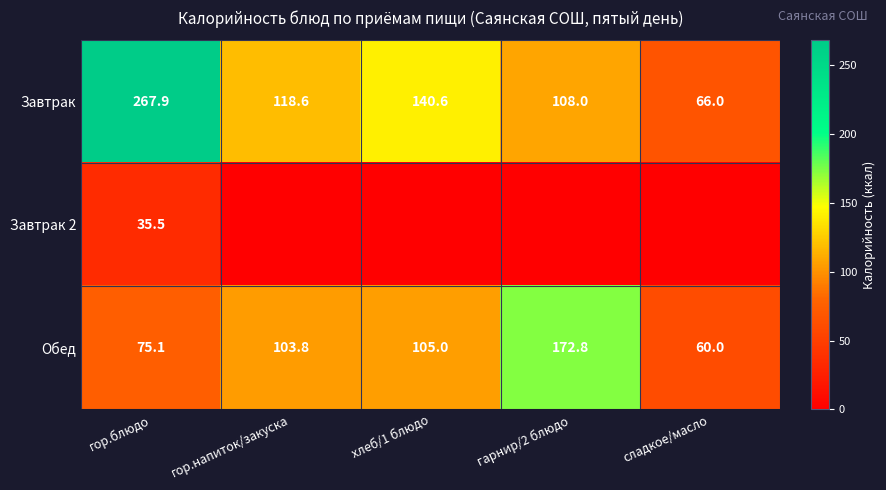

Is it true that Обед equals 152.2 at хлеб/1 блюдо?

False